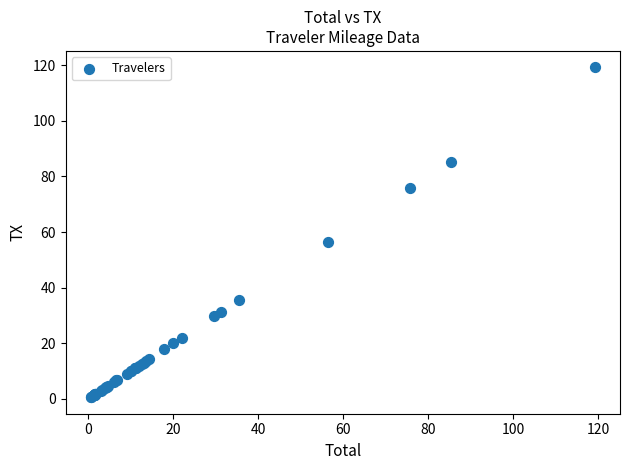

What Y value in the scatter plot is closest to 59?

56.5